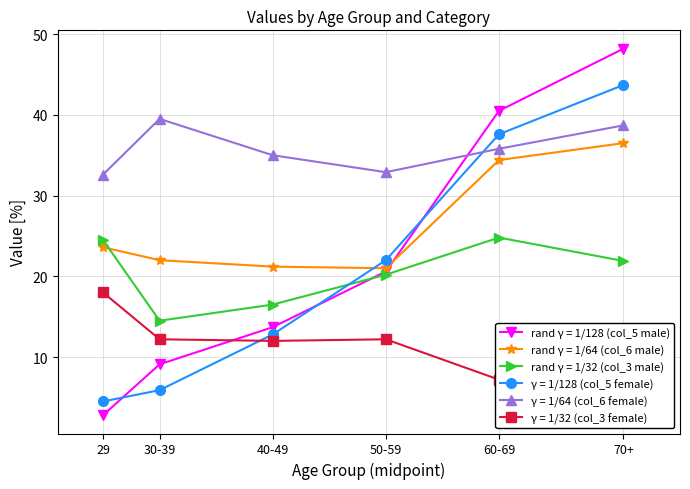

List the series in order of their peak value, lowest first.

γ = 1/32 (col_3 female), rand γ = 1/32 (col_3 male), rand γ = 1/64 (col_6 male), γ = 1/64 (col_6 female), γ = 1/128 (col_5 female), rand γ = 1/128 (col_5 male)